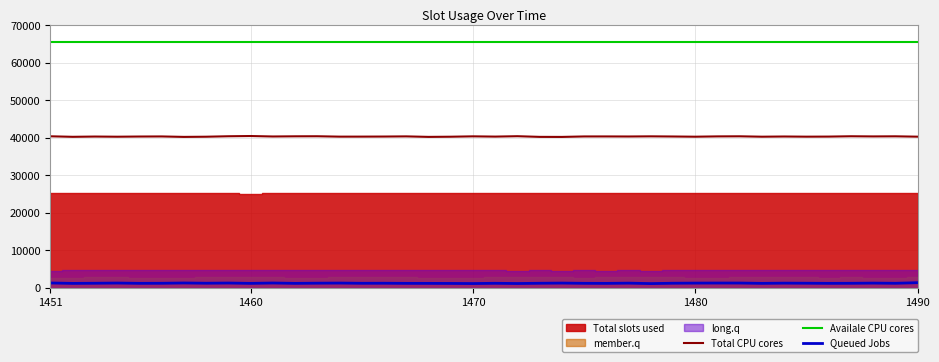

True or false: Total CPU cores and Availale CPU cores cross at least once.

False